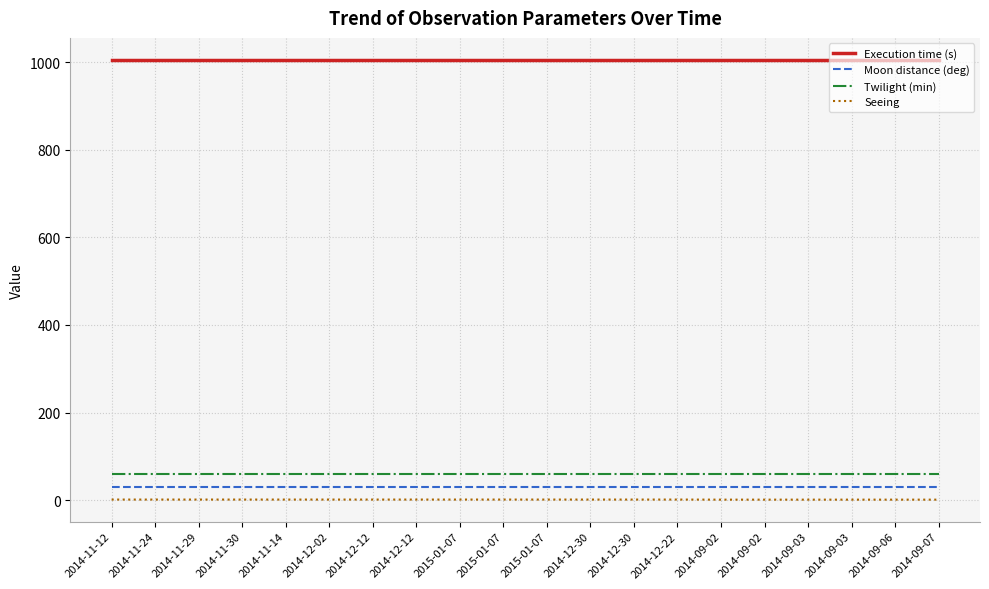

What is the label of the 19th point from the left?

2014-09-06